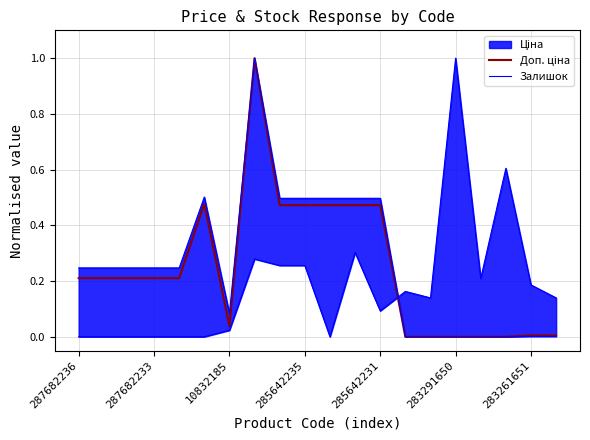

What is the difference between the maximum and second lowest values in the Доп. ціна series?

1.0